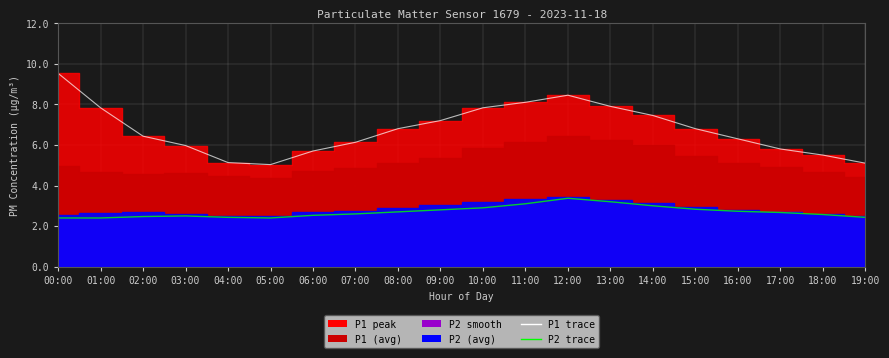

What is the difference between the maximum and minimum values in the P2_smooth series?

1.0